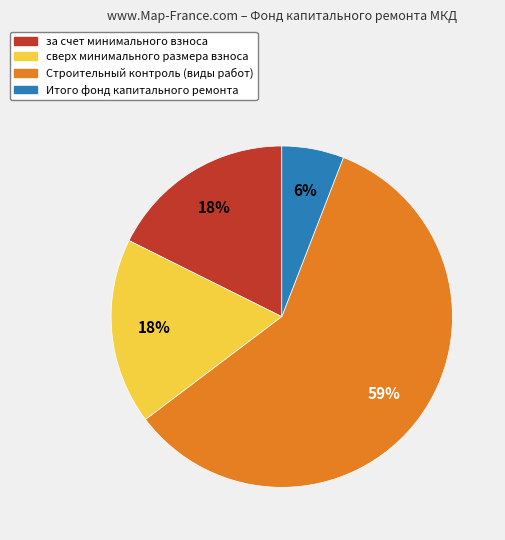

Is it true that Строительный контроль (виды работ) is 59% of the pie?

True